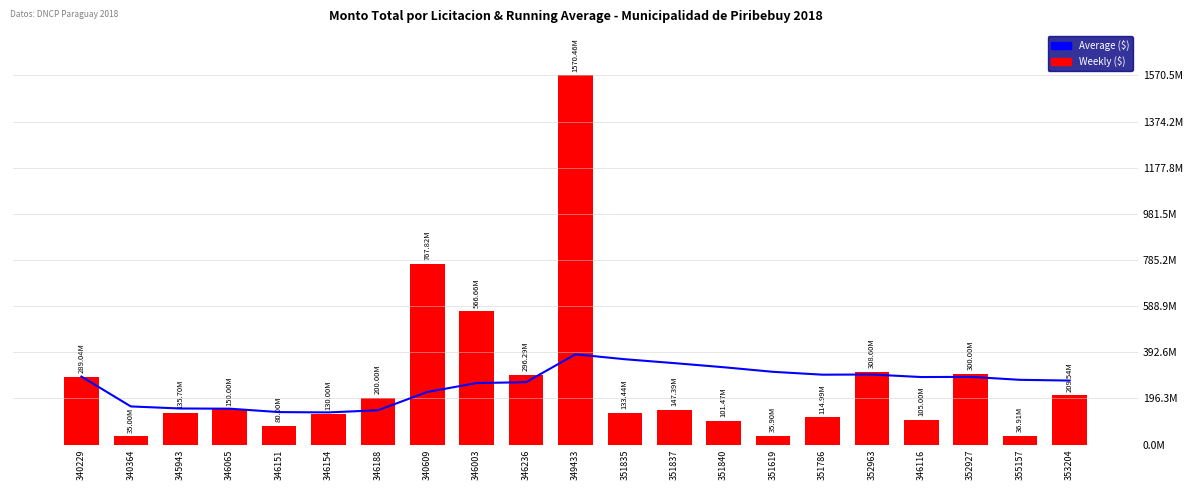

Which series has the largest total across all categories?

Weekly ($)